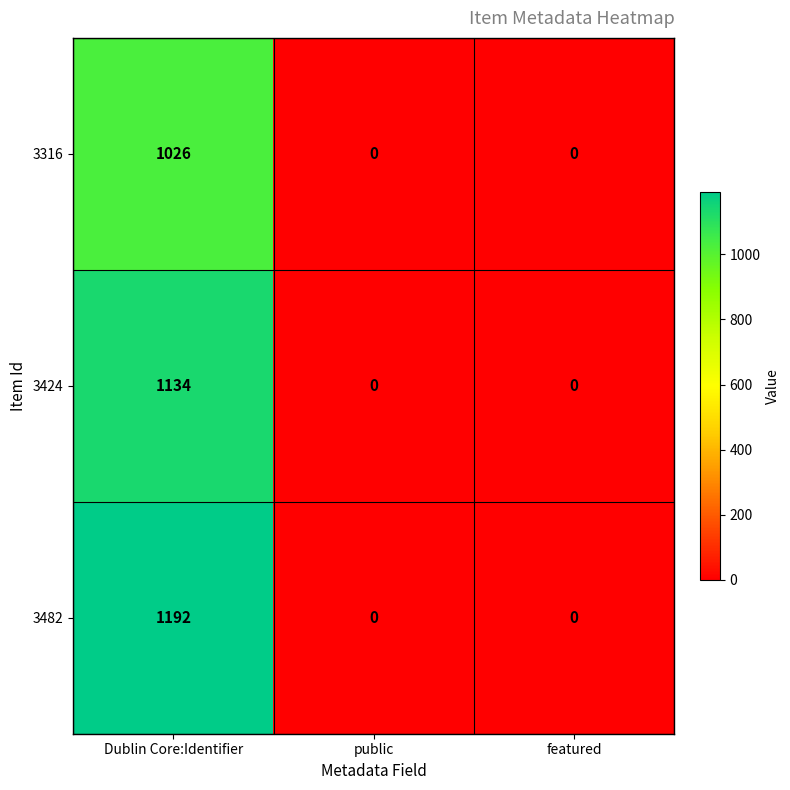

What is the difference between the highest and lowest values at Dublin Core:Identifier?

166